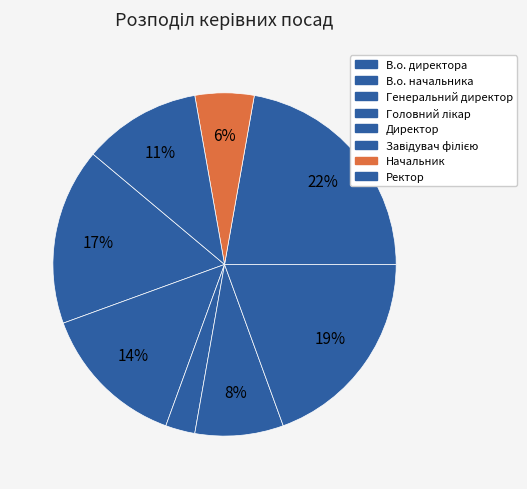

What percentage do В.о. начальника and Завідувач філією together represent?

36.1%